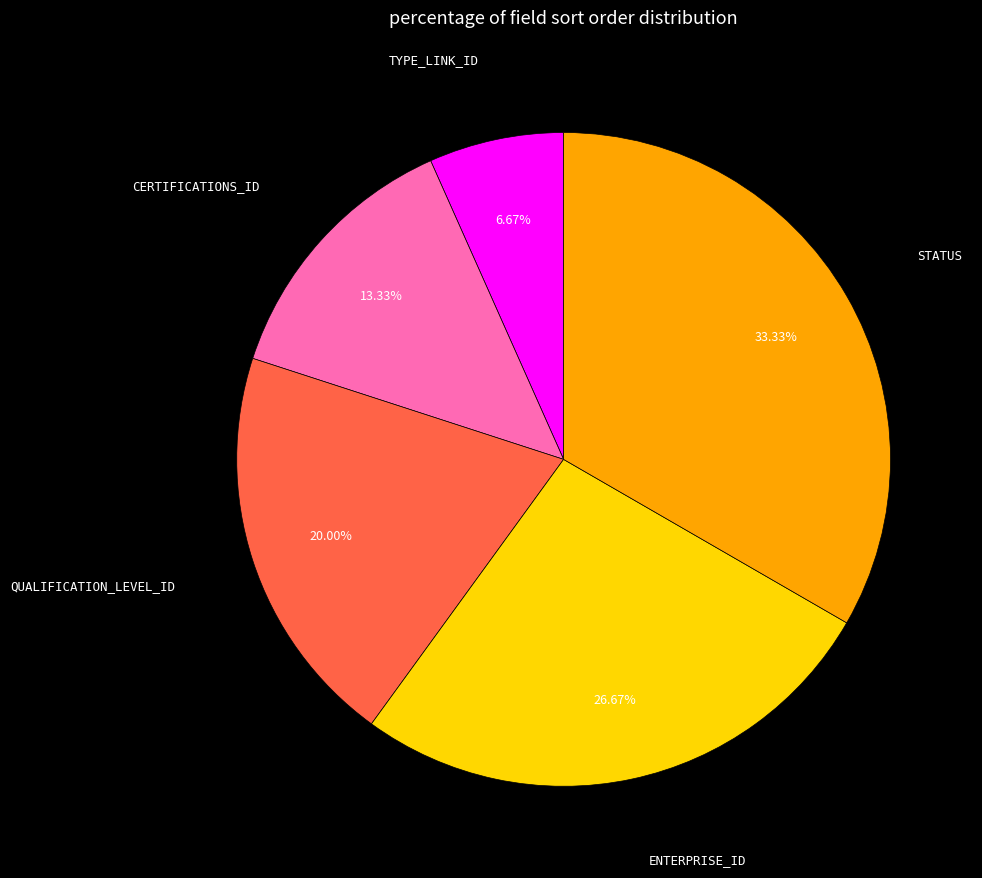

Does any single category account for the majority?

No